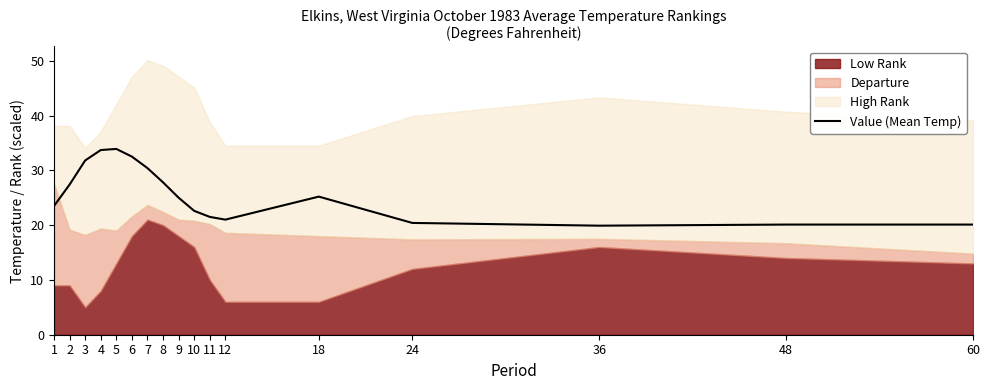

The value at 24 is 27.2. True or false?

False